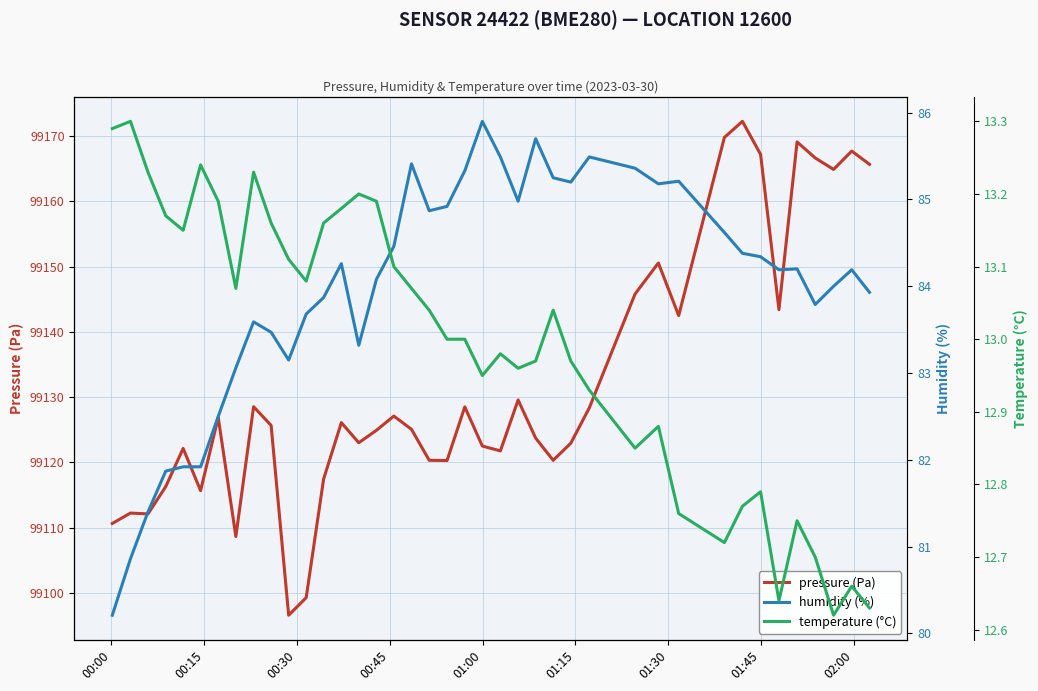

What is the lowest value of the pressure (Pa) series?

99096.6